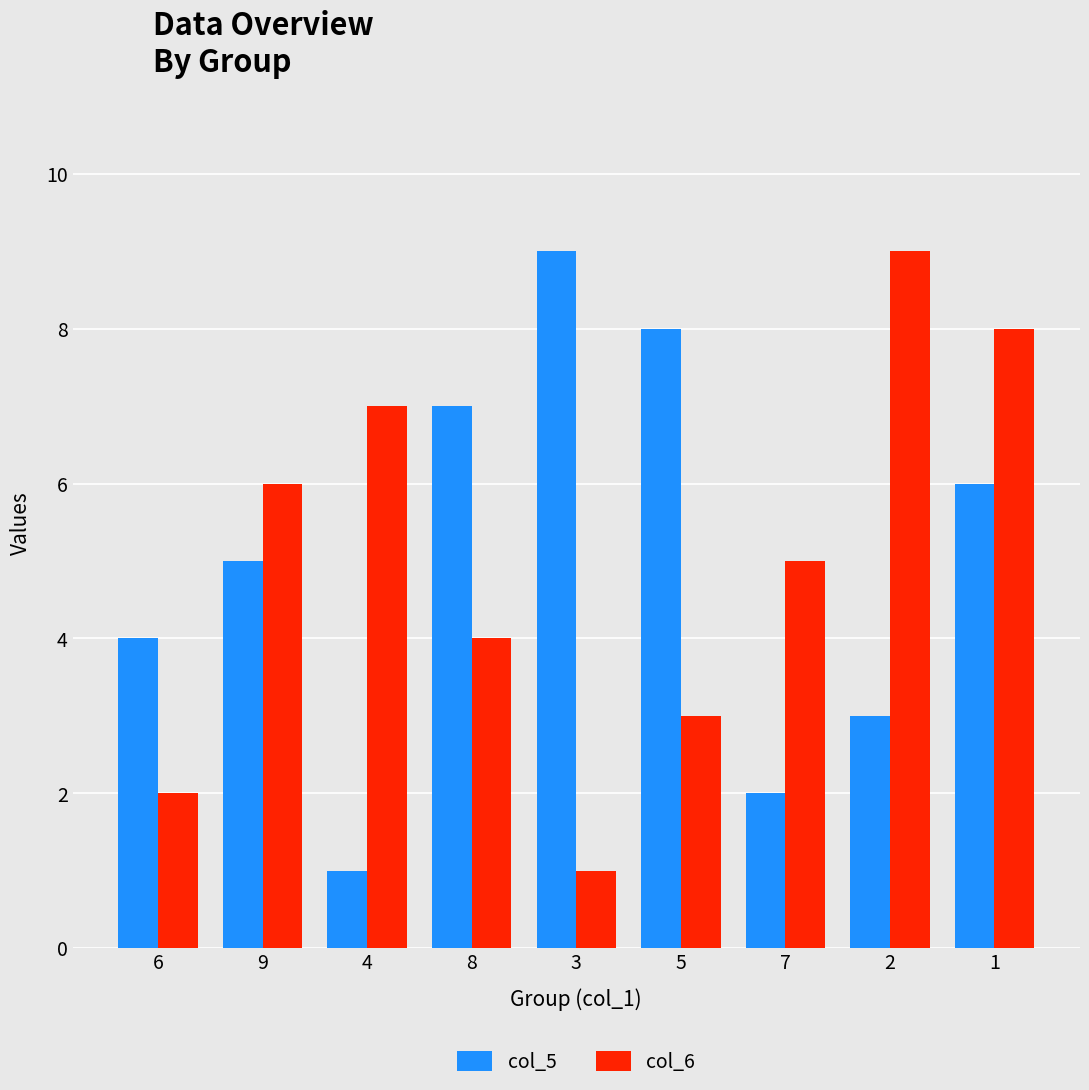

What is the label of the 7th bar from the right?

4